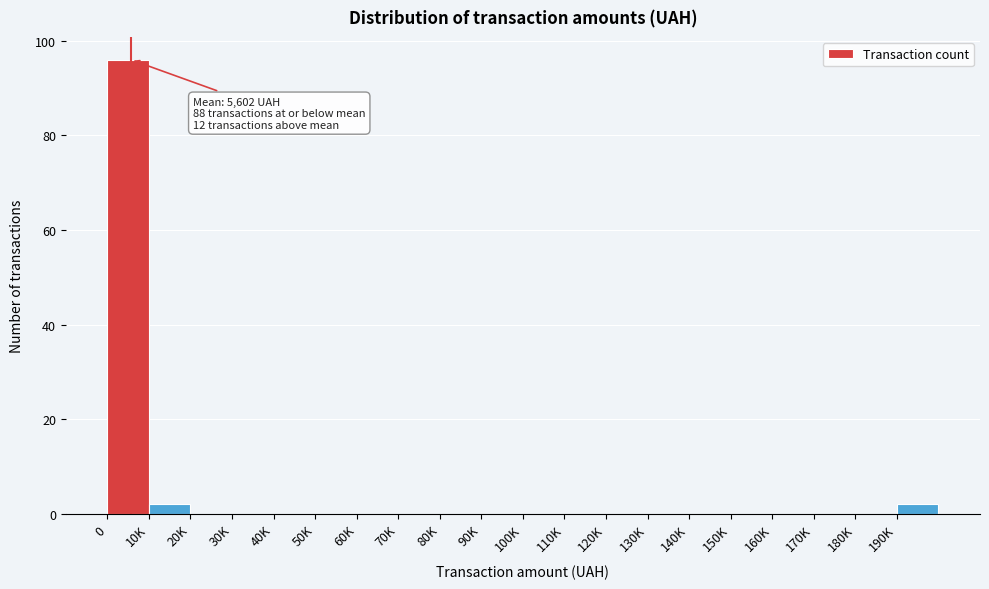

Reading left to right, extract all data points from this chart.

0=96	10K=2	20K=0	30K=0	40K=0	50K=0	60K=0	70K=0	80K=0	90K=0	100K=0	110K=0	120K=0	130K=0	140K=0	150K=0	160K=0	170K=0	180K=0	190K=2